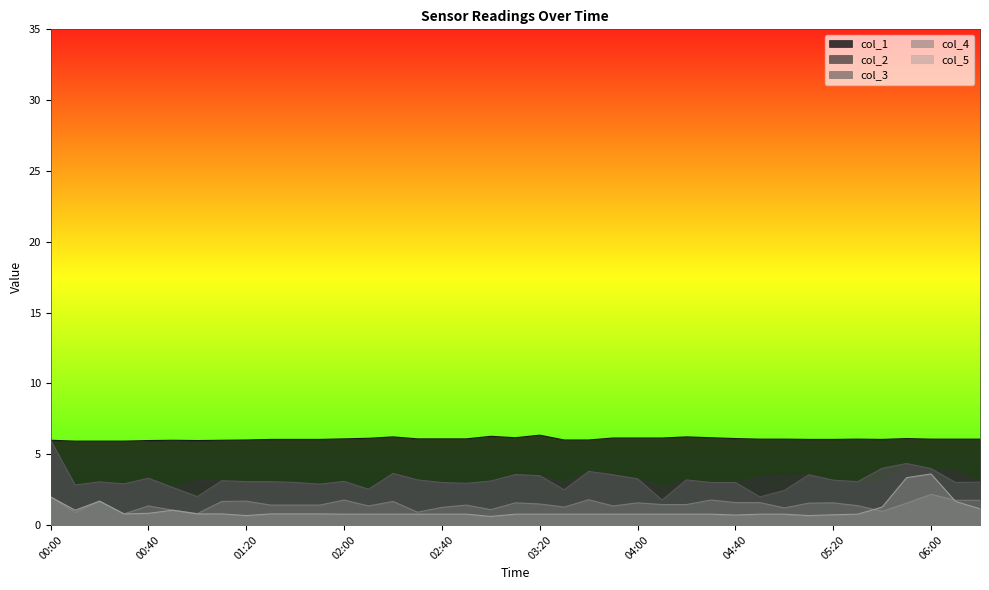

True or false: col_2 has more than 0 points higher than both neighbors.

True